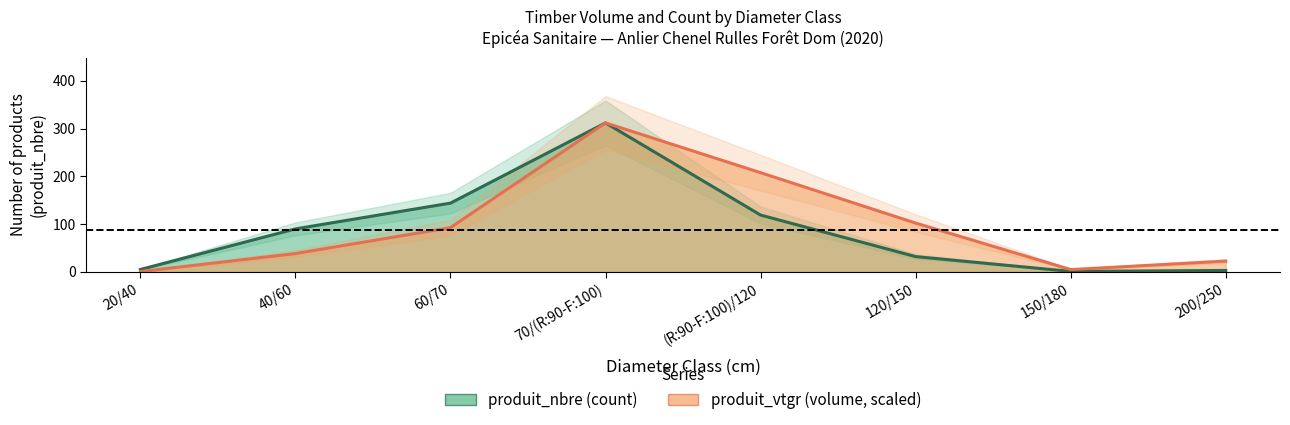

Where does the produit_nbre series first go above 90?

60/70